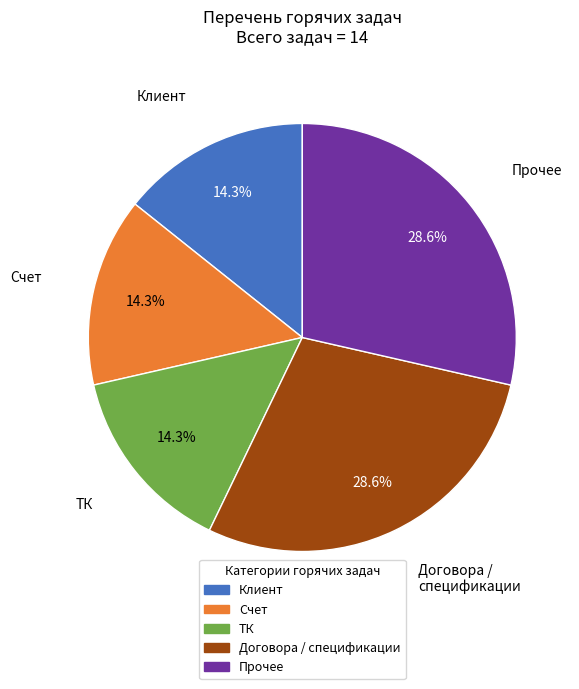

Is there a majority slice in this chart?

No